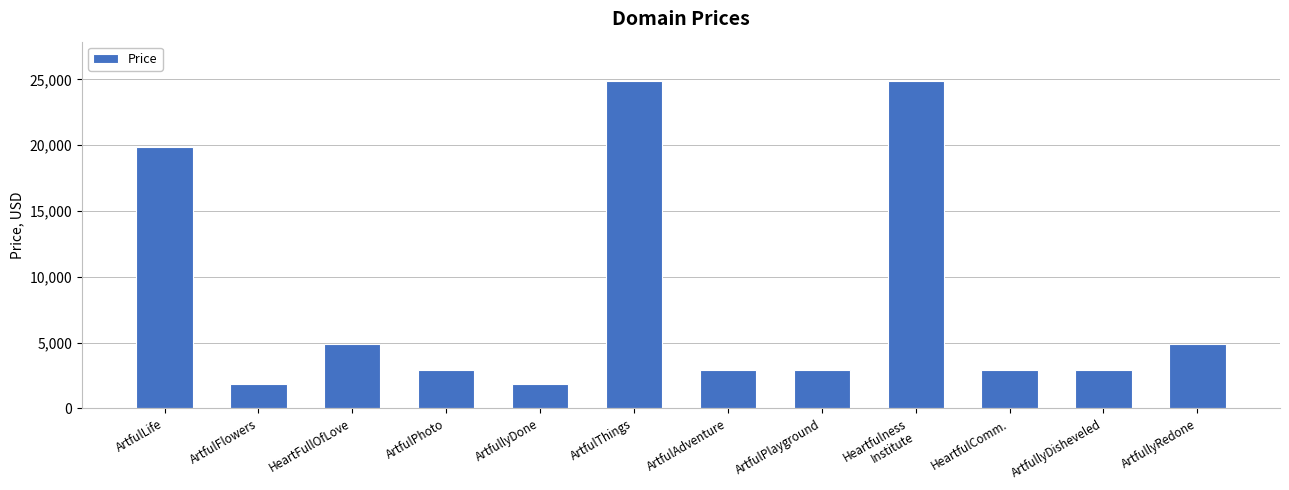

Which has a higher value, HeartFullOfLove or ArtfulAdventure?

HeartFullOfLove